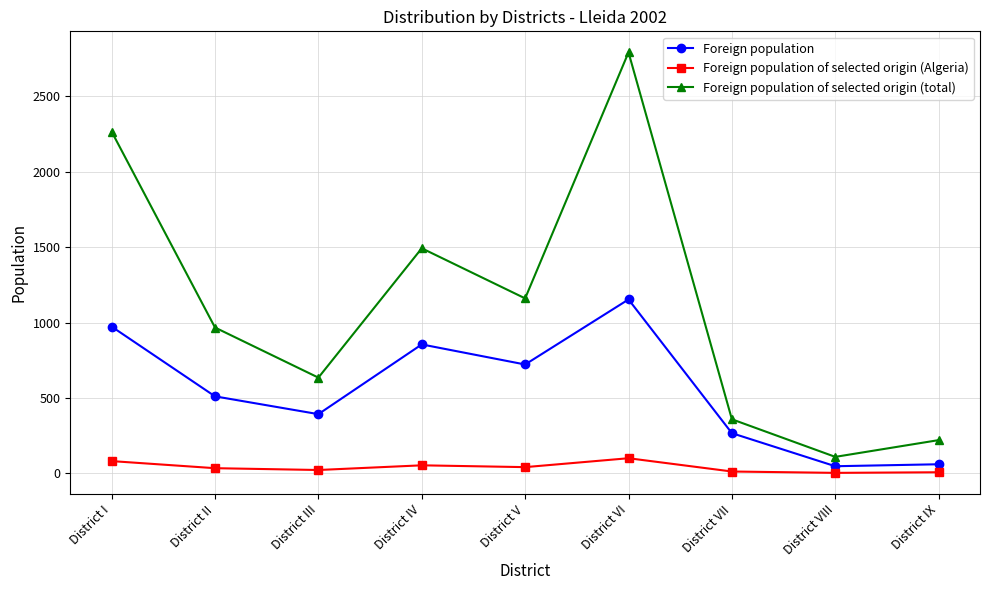

List the series in order of their peak value, lowest first.

Foreign population of selected origin (Algeria), Foreign population, Foreign population of selected origin (total)